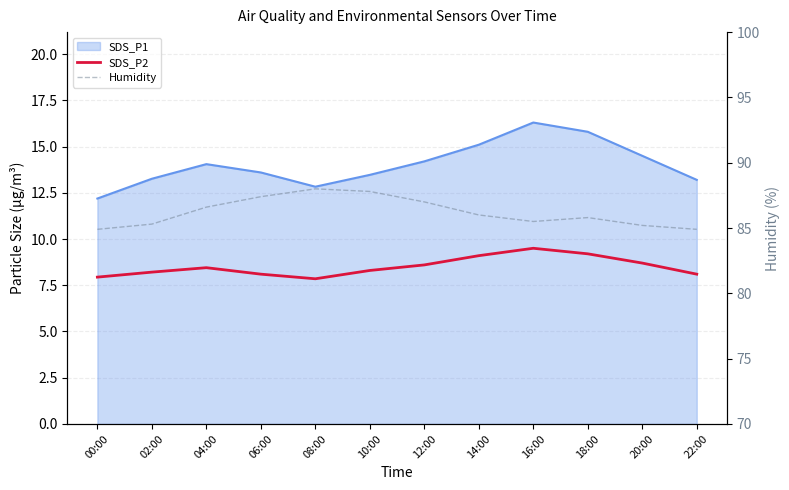

What is the label of the 9th point from the left?

16:00